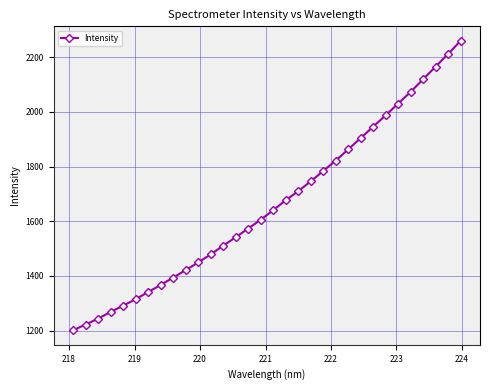

Count the number of data series in this chart.

1